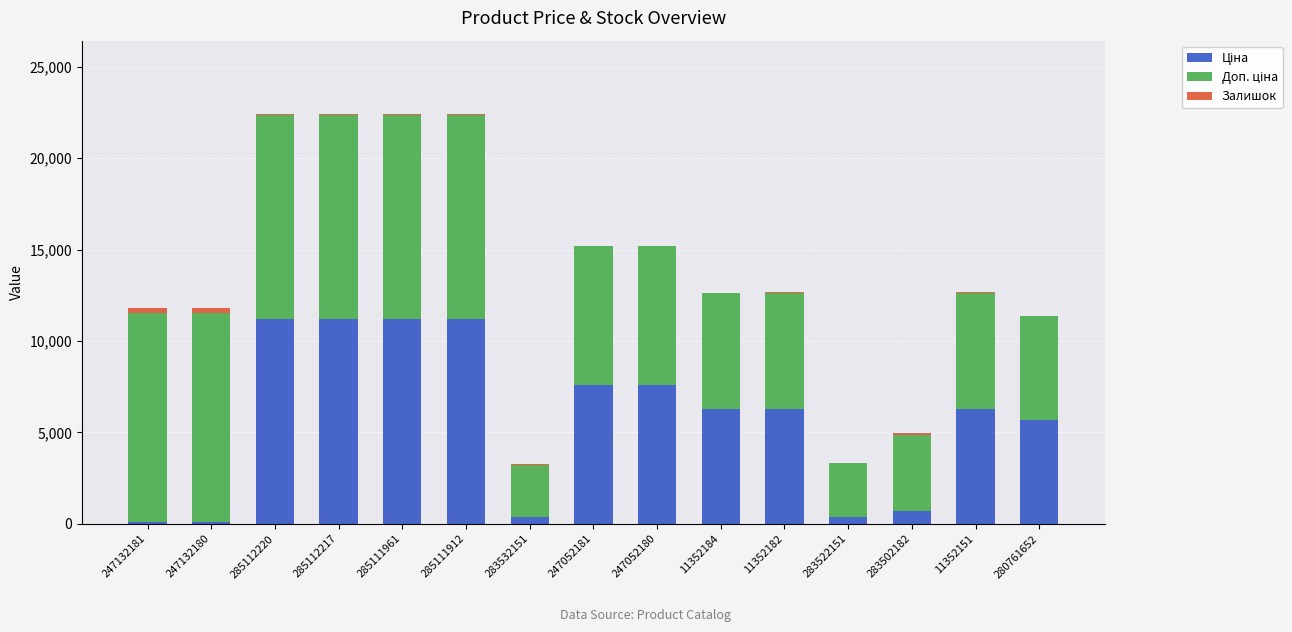

At 283502182, list the series in order from largest to smallest.

Доп. ціна, Ціна, Залишок